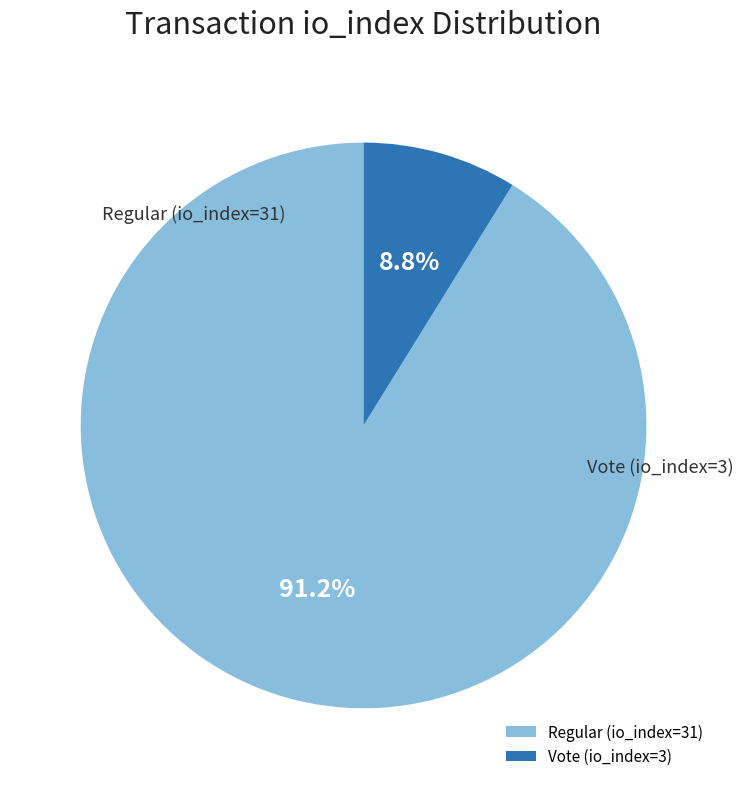

What is the ratio of the value at Vote (io_index=3) to the value at Regular (io_index=31)?

0.1